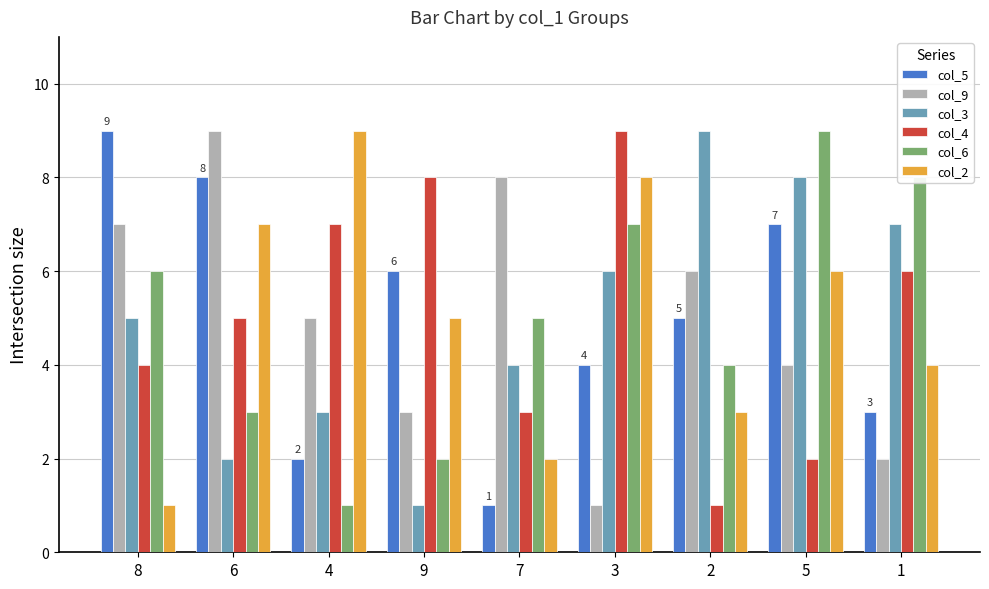

What is the average value of the col_5 series?

5